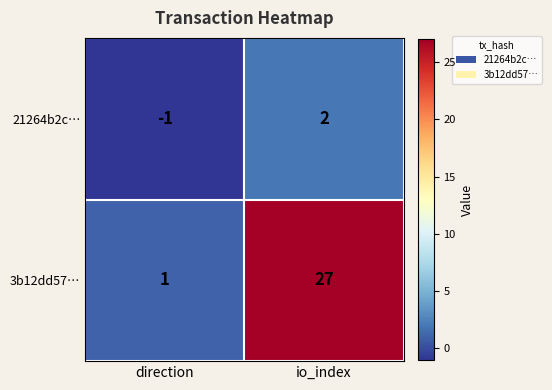

Which series has the largest total across all categories?

3b12dd57…